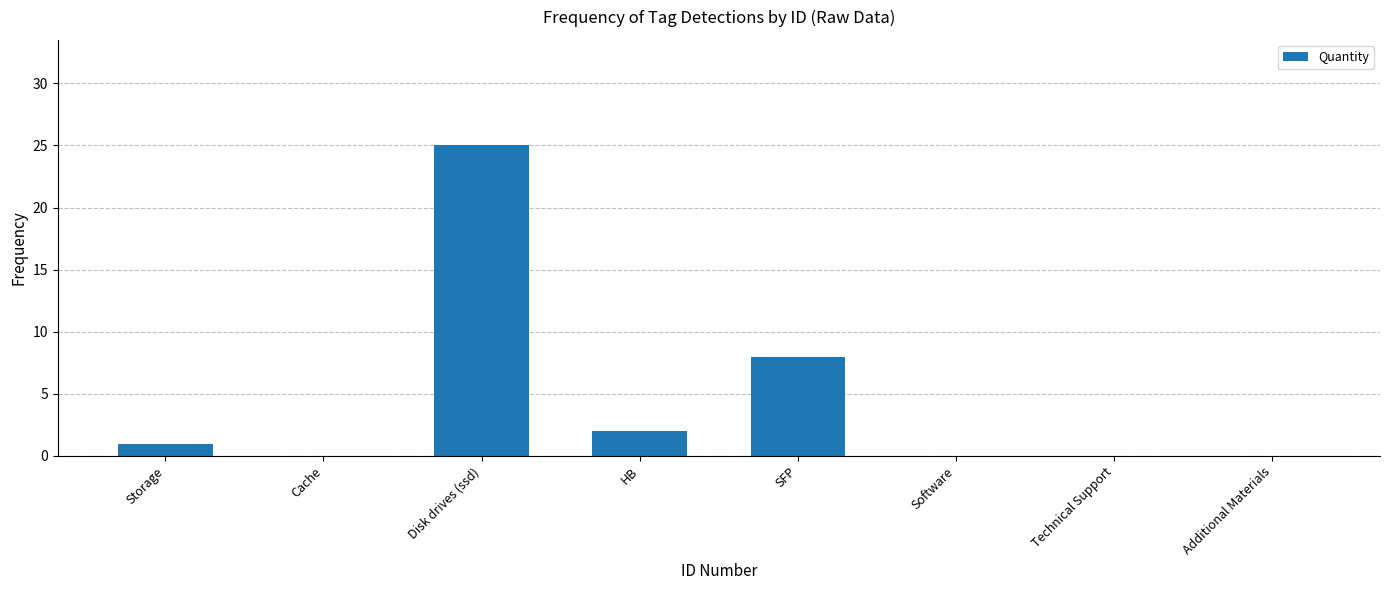

At which category does the chart reach its peak across all series?

Disk drives (ssd)